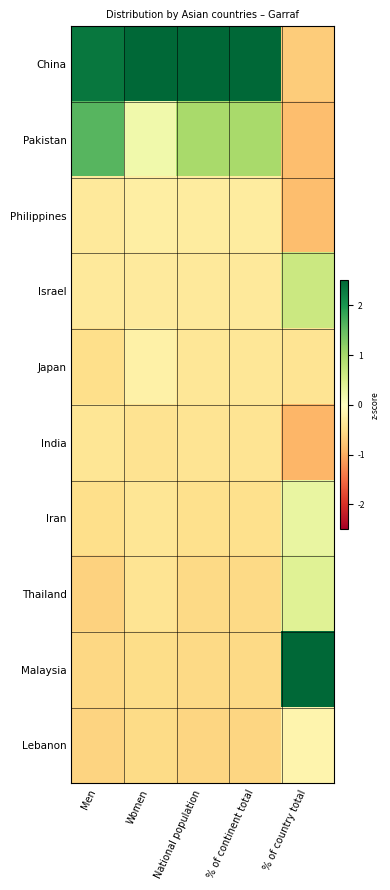

How many data points does each series have?

5